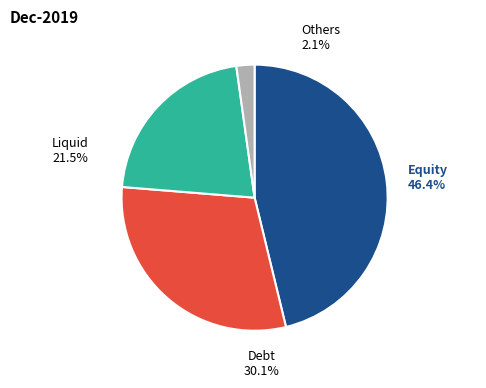

Does shares represent more than half of the total?

No